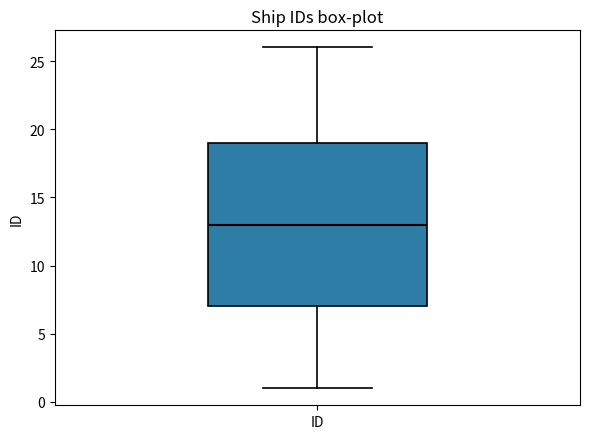

Read this box plot against the y-axis: the position of the median line, the range covered by the box, and the ends of both whiskers. The values are not printed on the chart, so give them approximately, as read against the axis.

median 13, box 7 to 19, whiskers 1 to 26